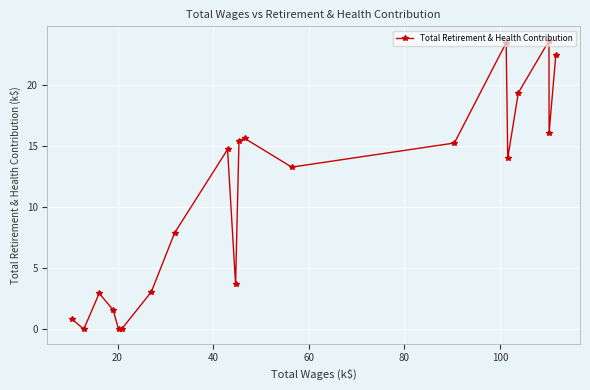

What is the average value?

10.7